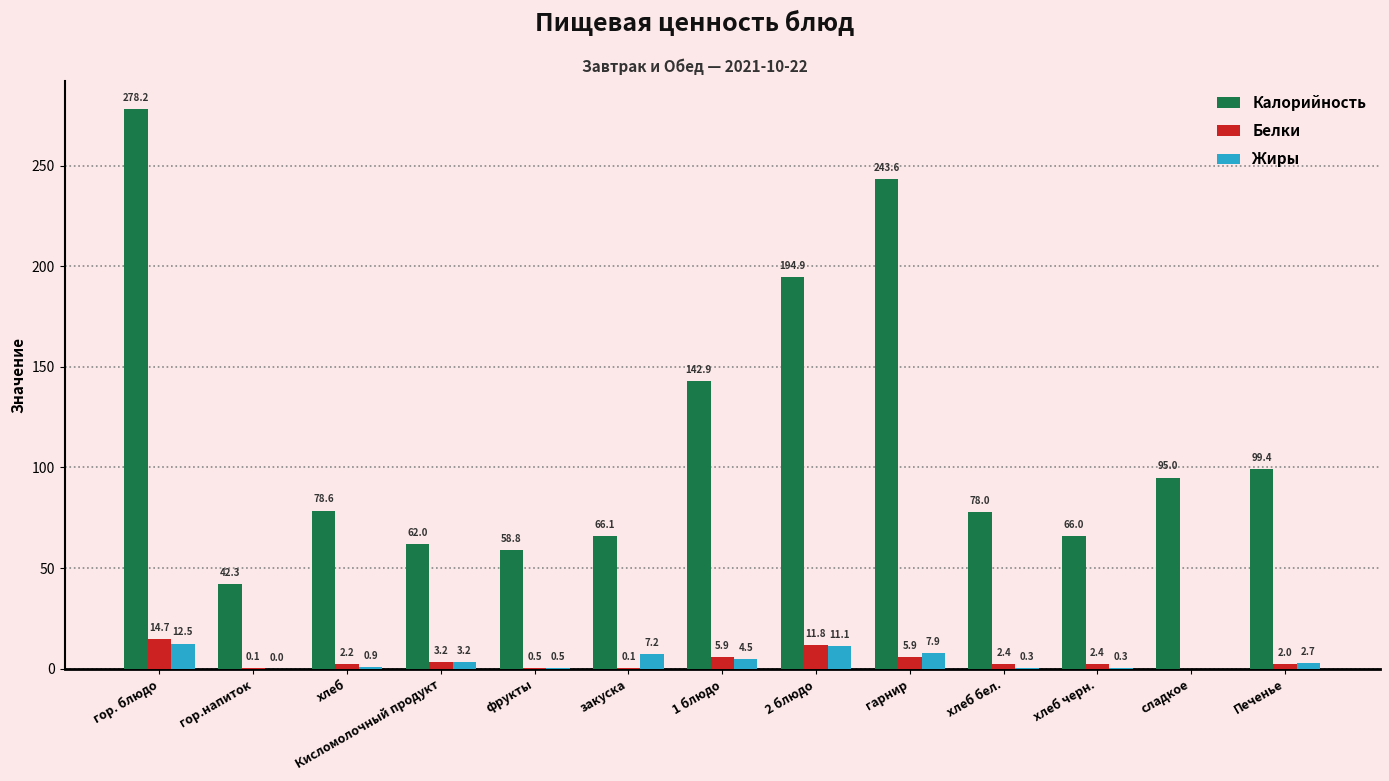

Which series changed the most between 1 блюдо and 2 блюдо?

Калорийность